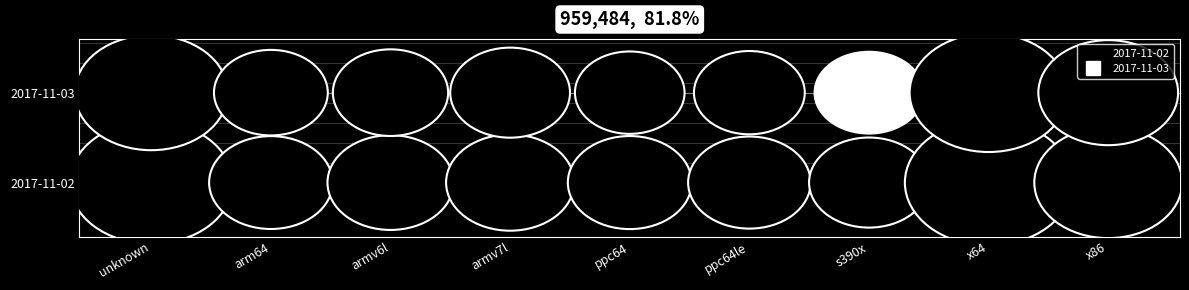

At how many categories does at least one series exceed 10?

3